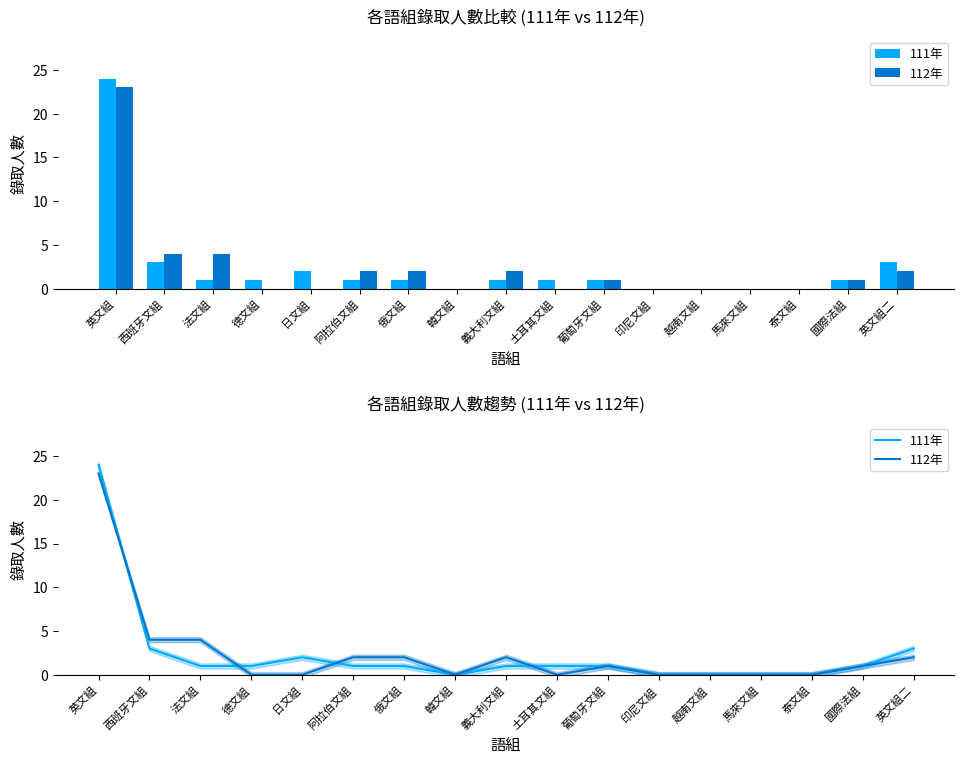

Where does the 111年 series first go above 1?

英文組